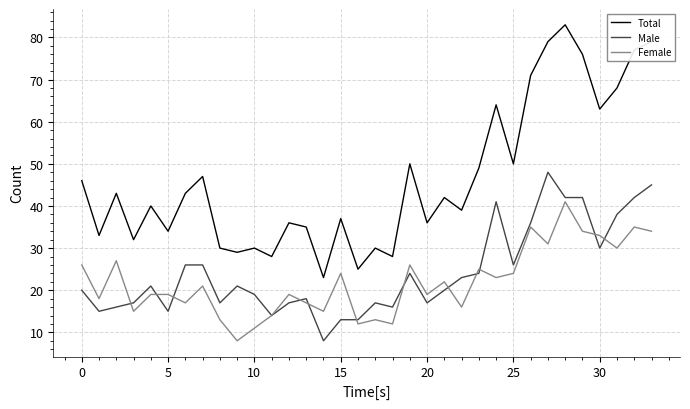

Count the number of data series in this chart.

3